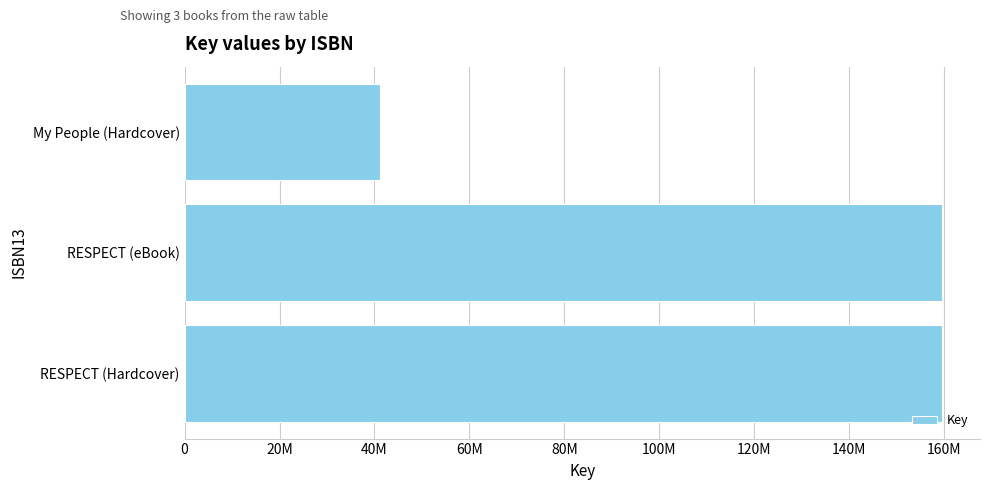

Does the chart contain any negative values?

No